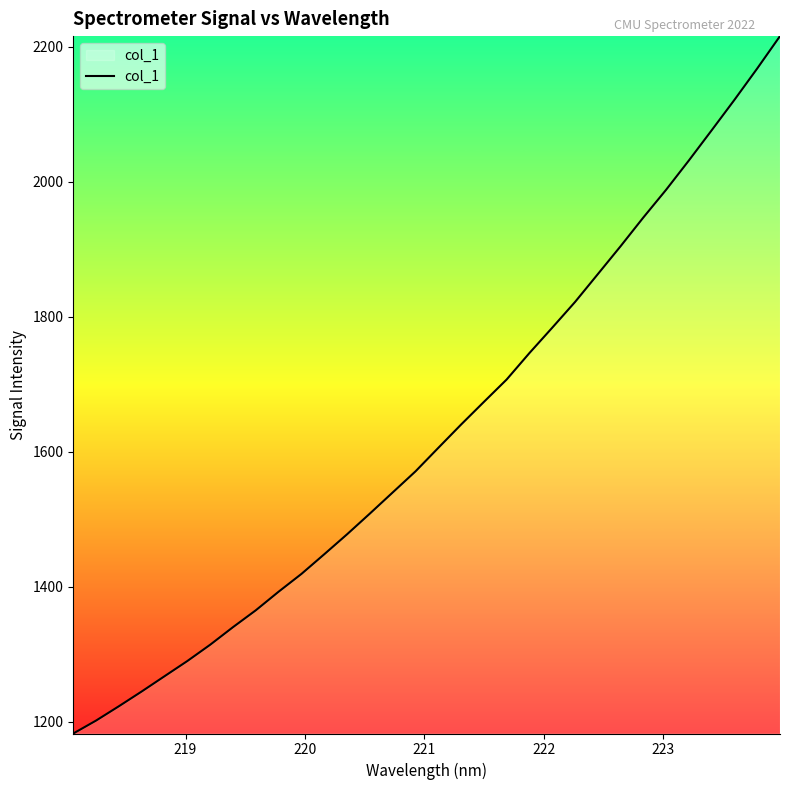

What is the difference between the maximum and minimum values?

1033.3